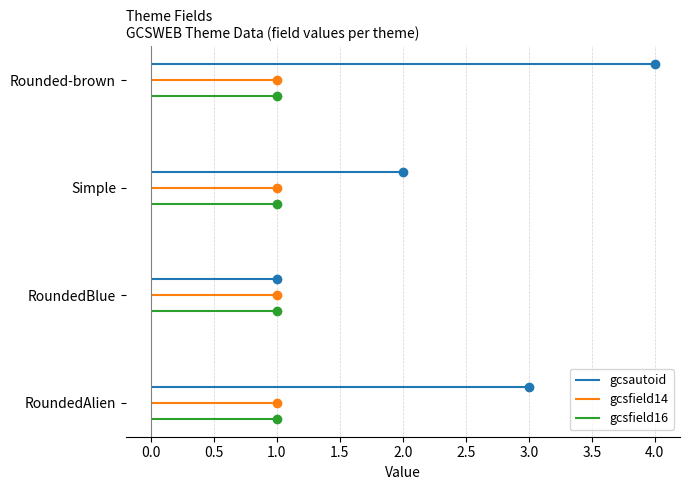

What is the label of the 3rd point from the right?

RoundedBlue